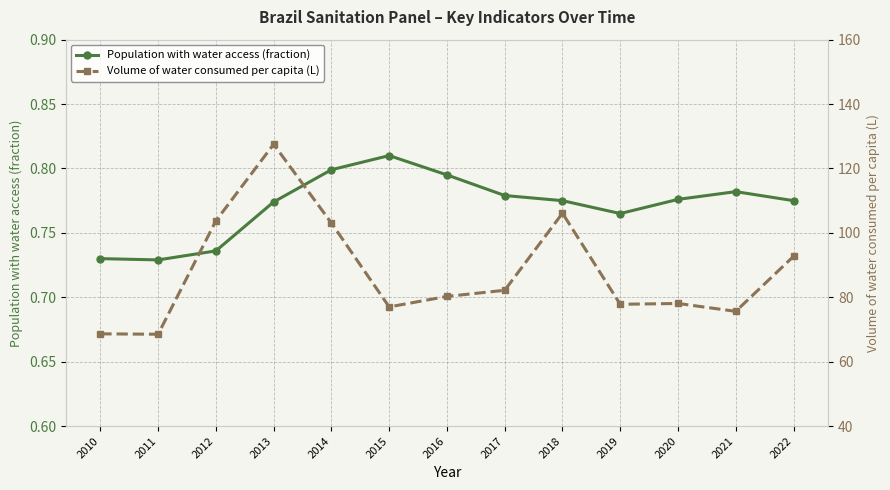

True or false: Population with water access (fraction) and Volume of water consumed per capita (L) intersect in this chart.

False